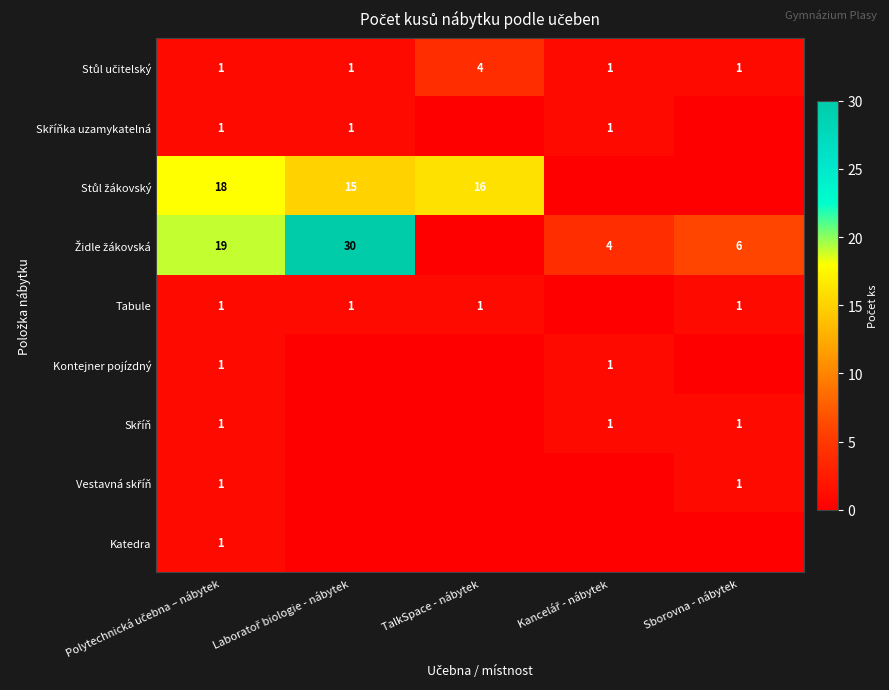

Count the Skříň values in the range 0 to 1.

5